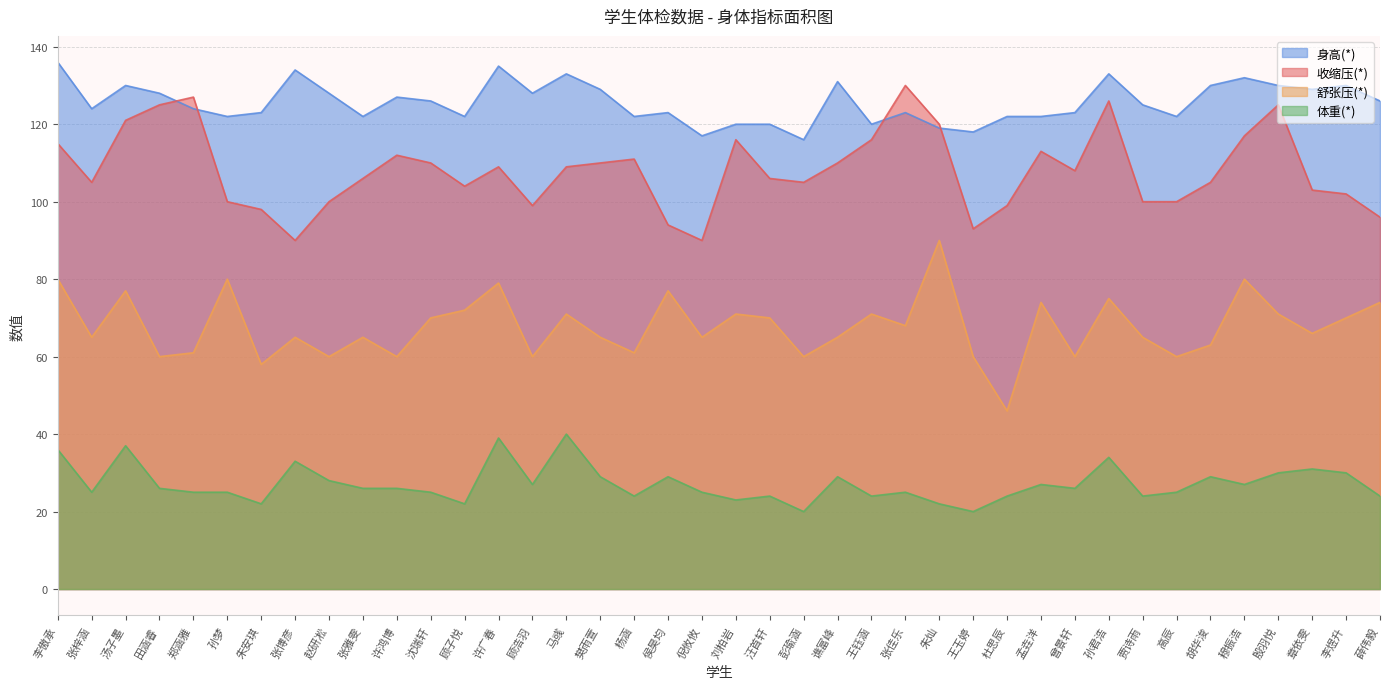

Does the chart have visible grid lines?

Yes